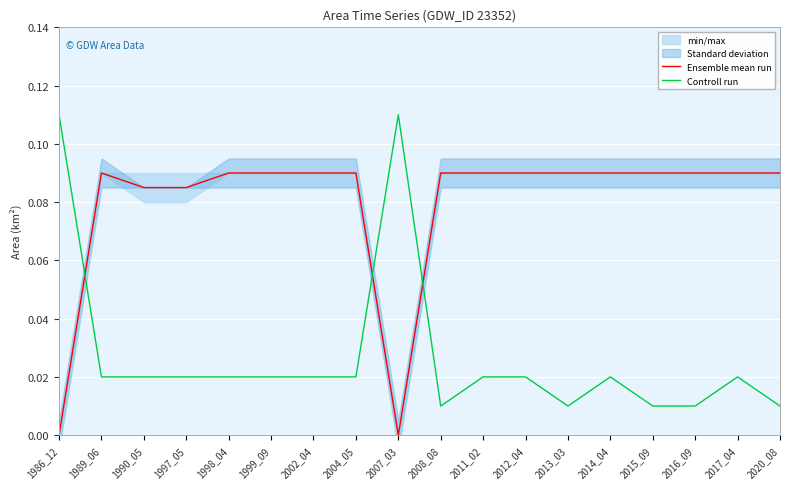

Which category has the lowest value in the Controll run series?

2008_08